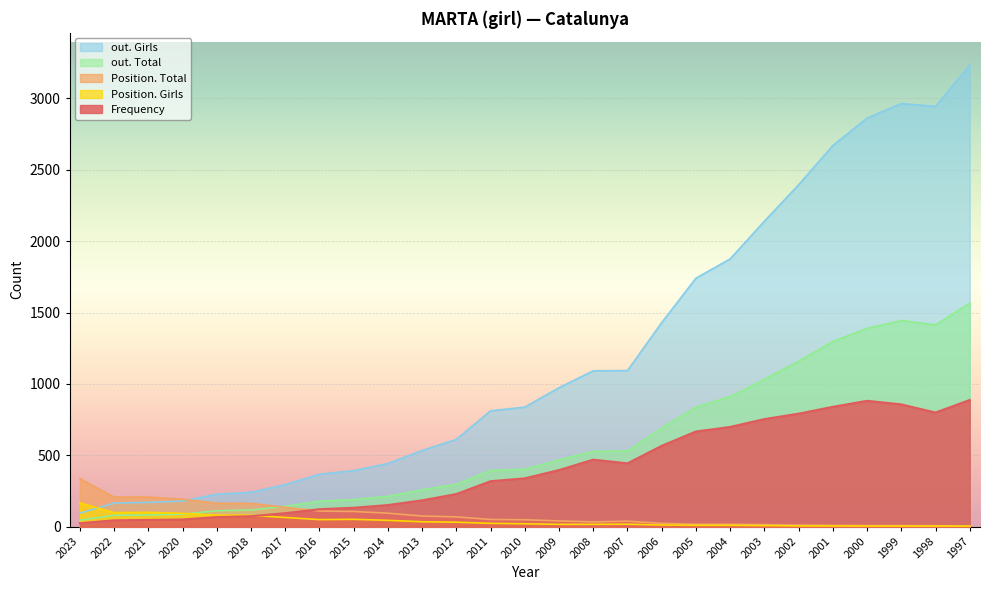

At how many categories does at least one series exceed 2454?

5